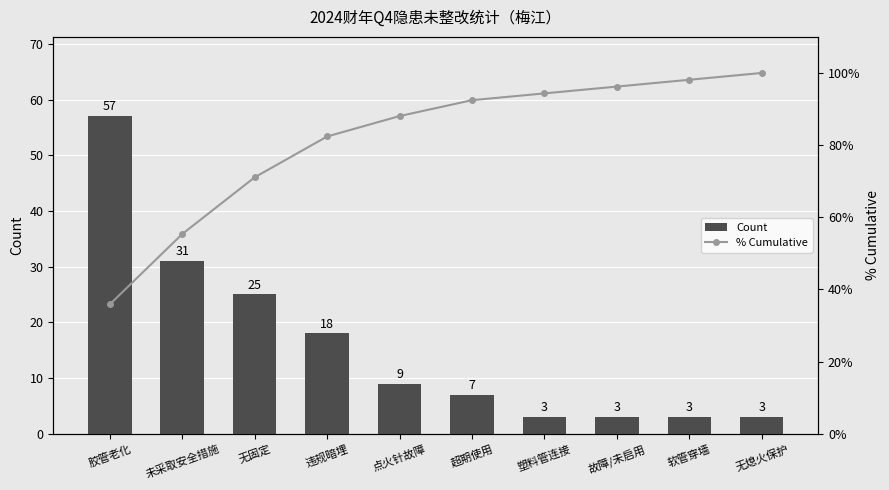

What is the value of the % Cumulative bar at the 3rd from the left?

71.1